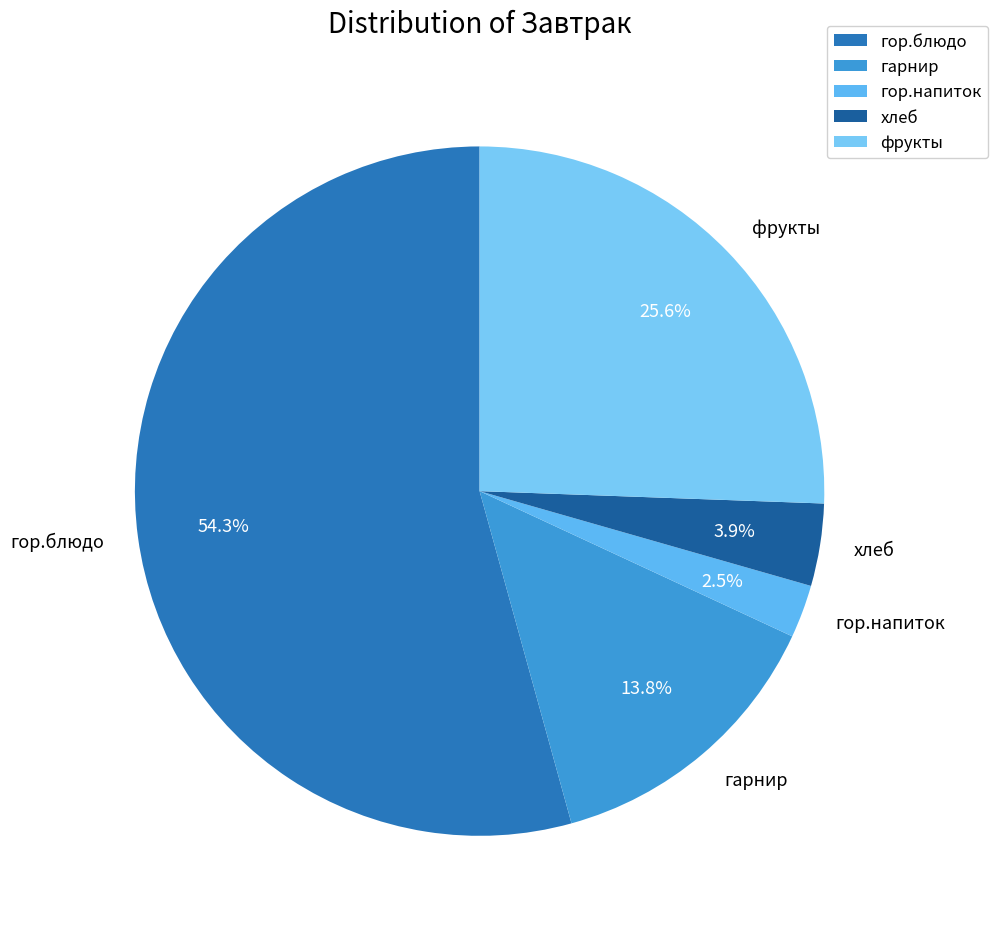

To the nearest percent, what portion does фрукты represent?

26%